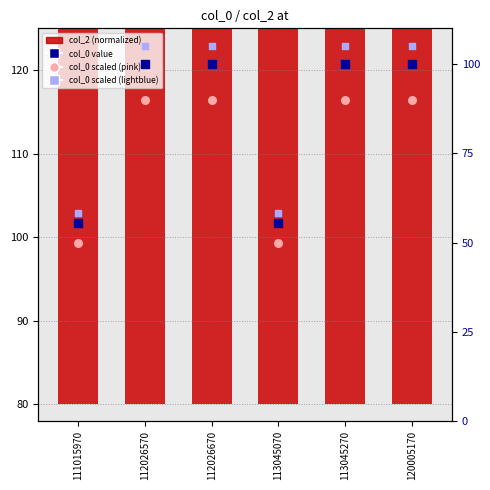

What are all the series names shown in the legend?

col_2 (normalized), col_0 value, col_0 scaled (pink), col_0 scaled (lightblue)